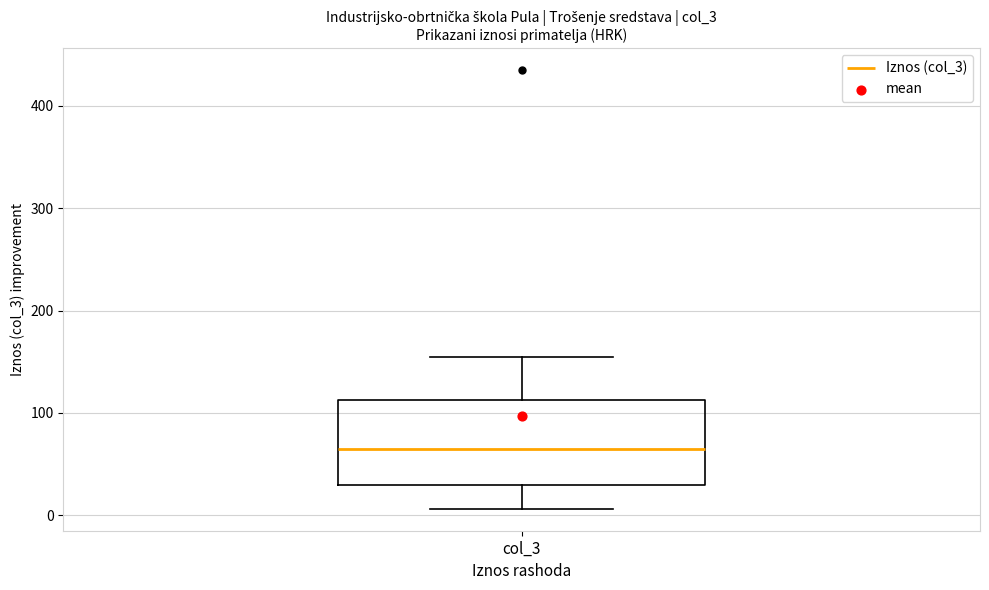

Where does the upper whisker of the box for col_3 end on the y-axis? The values are not printed on the chart, so give them approximately, as read against the axis.

160